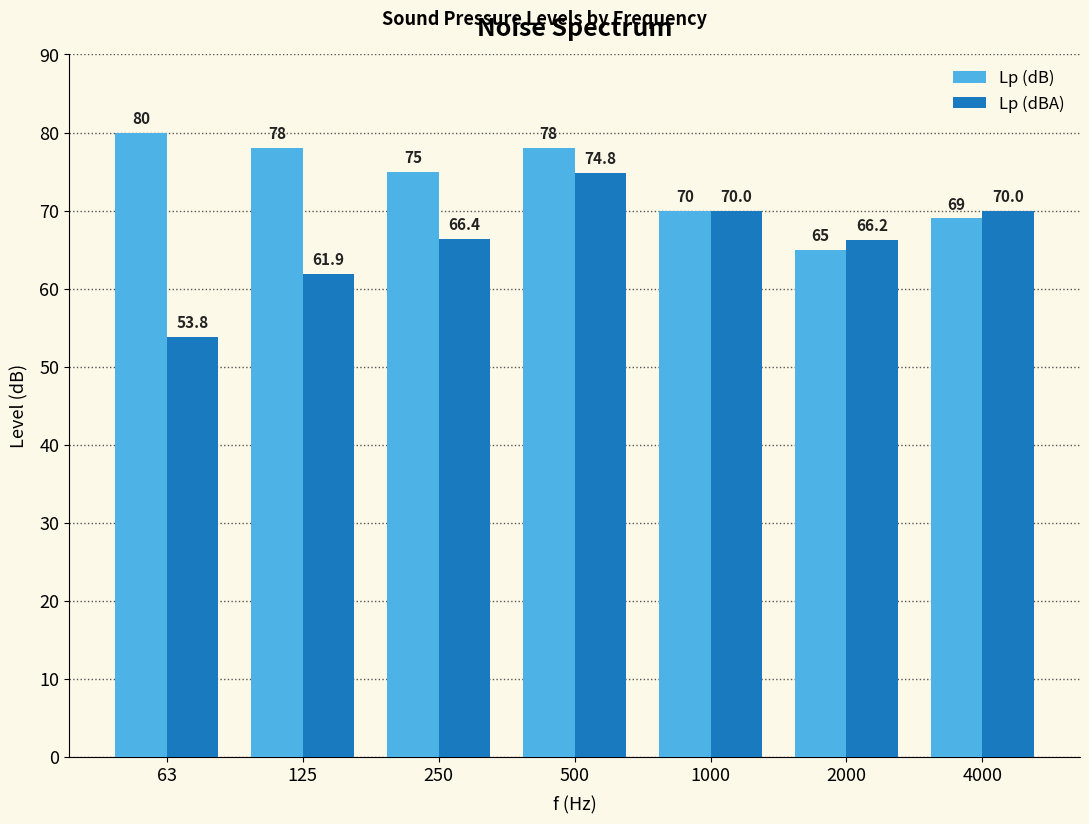

Reading right to left, what are all the values shown in this chart?

Lp (dB): 69.0	65.0	70.0	78.0	75.0	78.0	80.0
Lp (dBA): 70.0	66.2	70.0	74.8	66.4	61.9	53.8